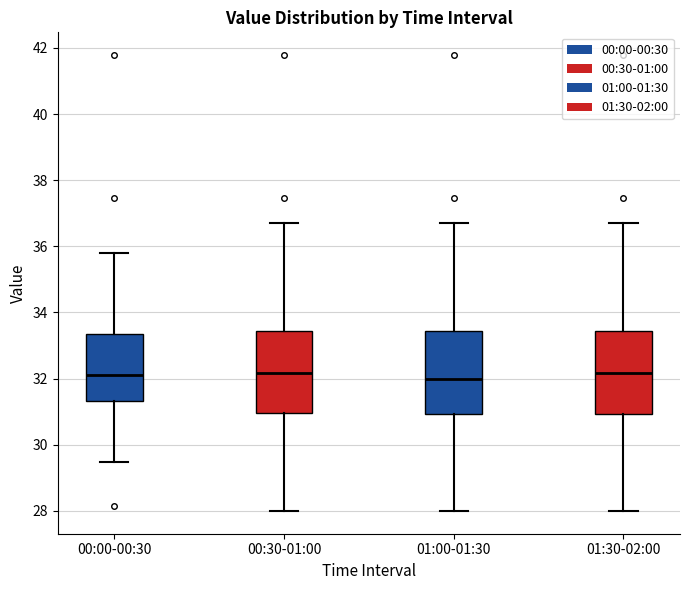

Reading left to right, read every box against the y-axis: the position of its median line, the range the box covers, and the ends of its whiskers. The values are not printed on the chart, so give them approximately, as read against the axis.

00:00-00:30: median 32.2, box 31.4 to 33.4, whiskers 29.4 to 35.8
00:30-01:00: median 32.2, box 31.0 to 33.4, whiskers 28.0 to 36.8
01:00-01:30: median 32.0, box 31.0 to 33.4, whiskers 28.0 to 36.8
01:30-02:00: median 32.2, box 31.0 to 33.4, whiskers 28.0 to 36.8